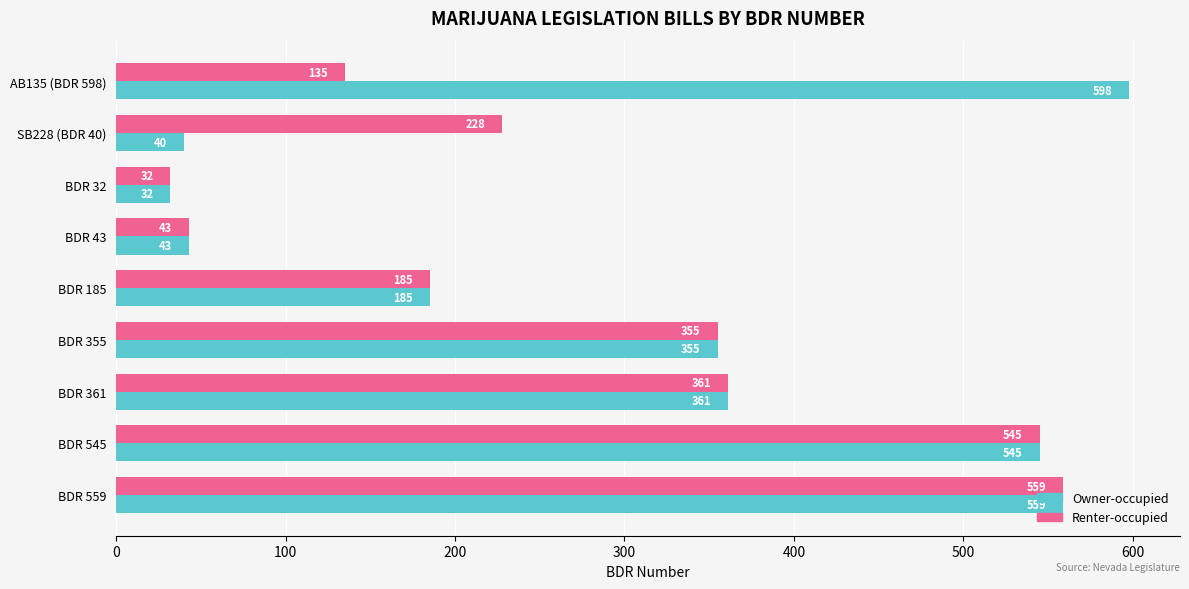

At how many categories does at least one series exceed 270?

5